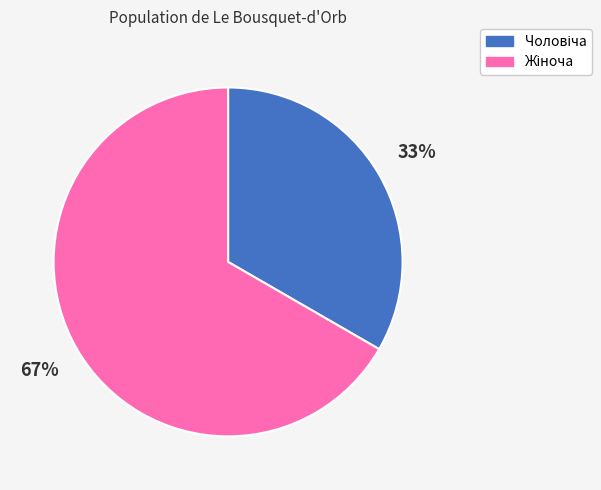

To the nearest percent, what is the average slice percentage?

50%